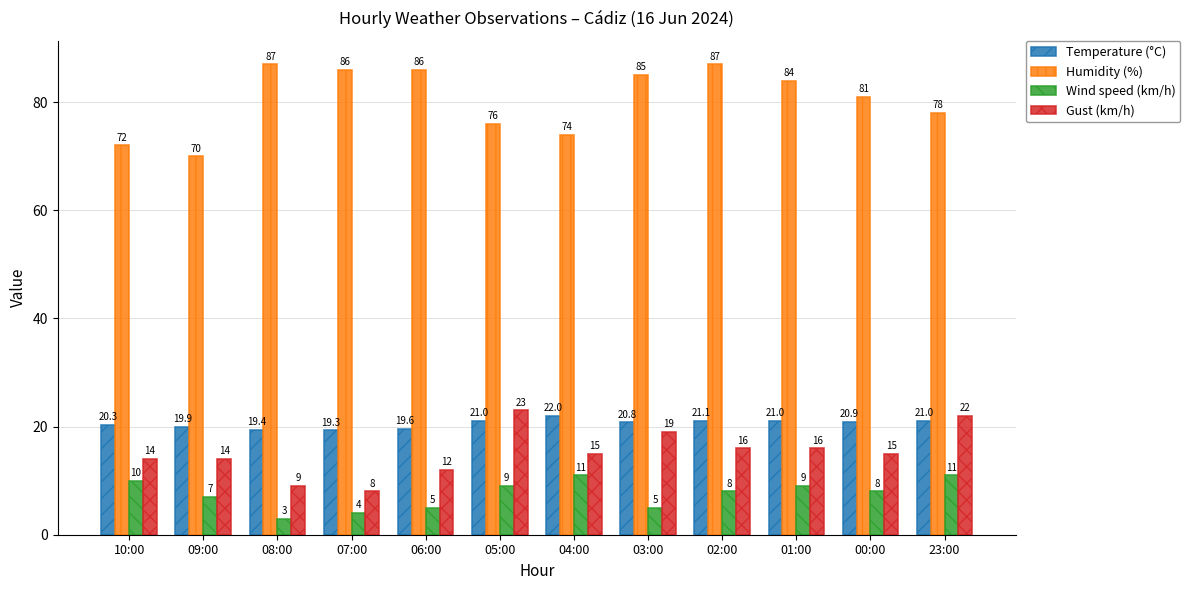

Rank the series by their maximum value, from lowest to highest.

Wind speed (km/h), Temperature (°C), Gust (km/h), Humidity (%)